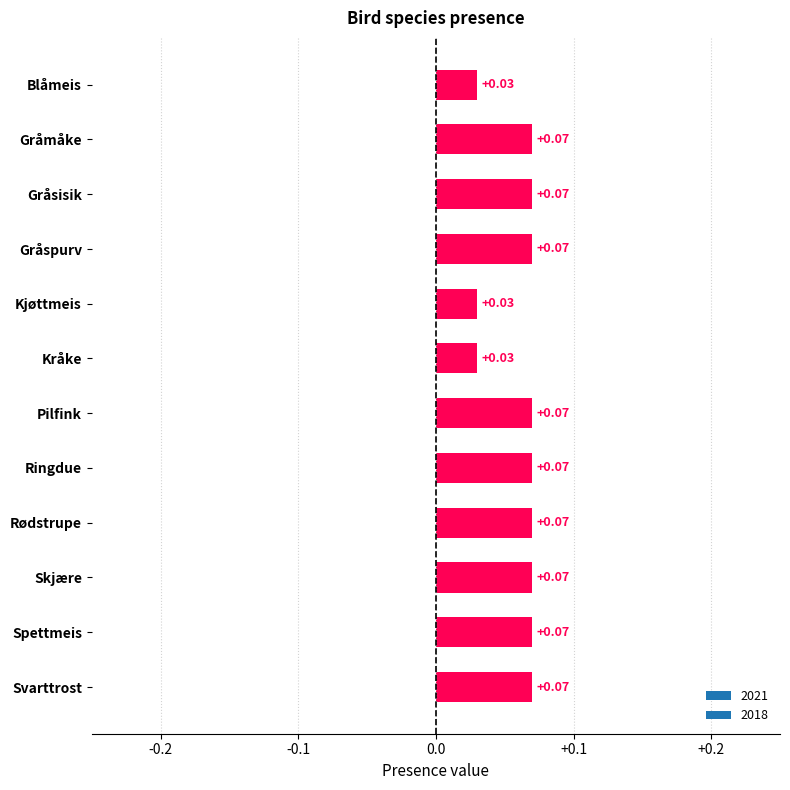

Which has a higher value, Skjære or Blåmeis?

Skjære